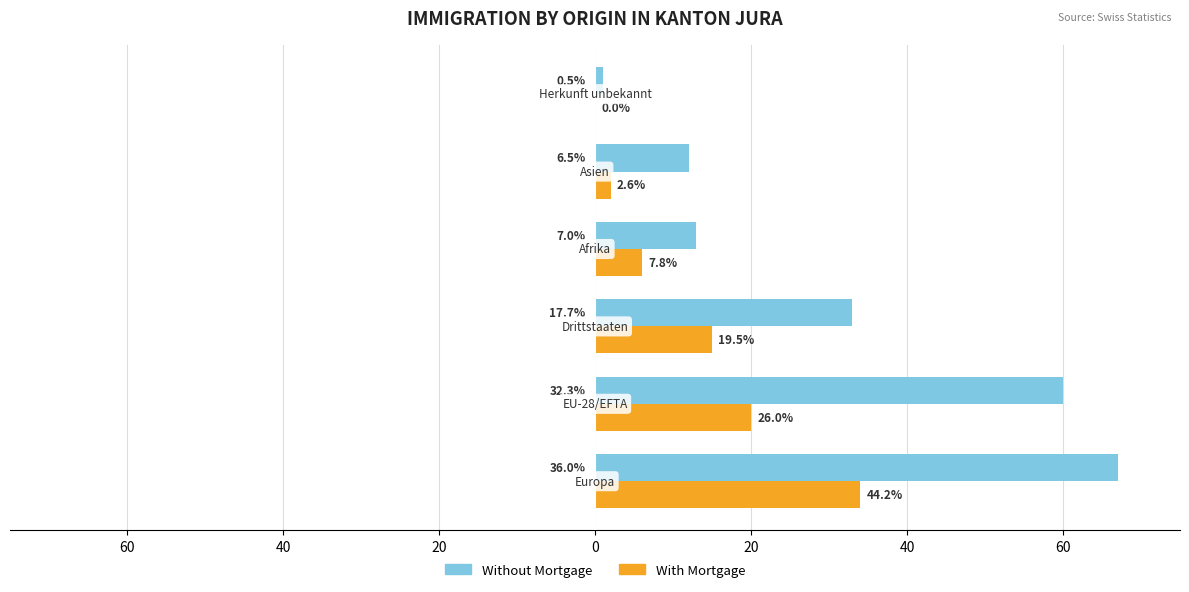

Reading left to right, transcribe all the data shown in this chart.

Without Mortgage: 80=67	60=60	40=33	20=13	0=12	20=1
With Mortgage: 80=34	60=20	40=15	20=6	0=2	20=0